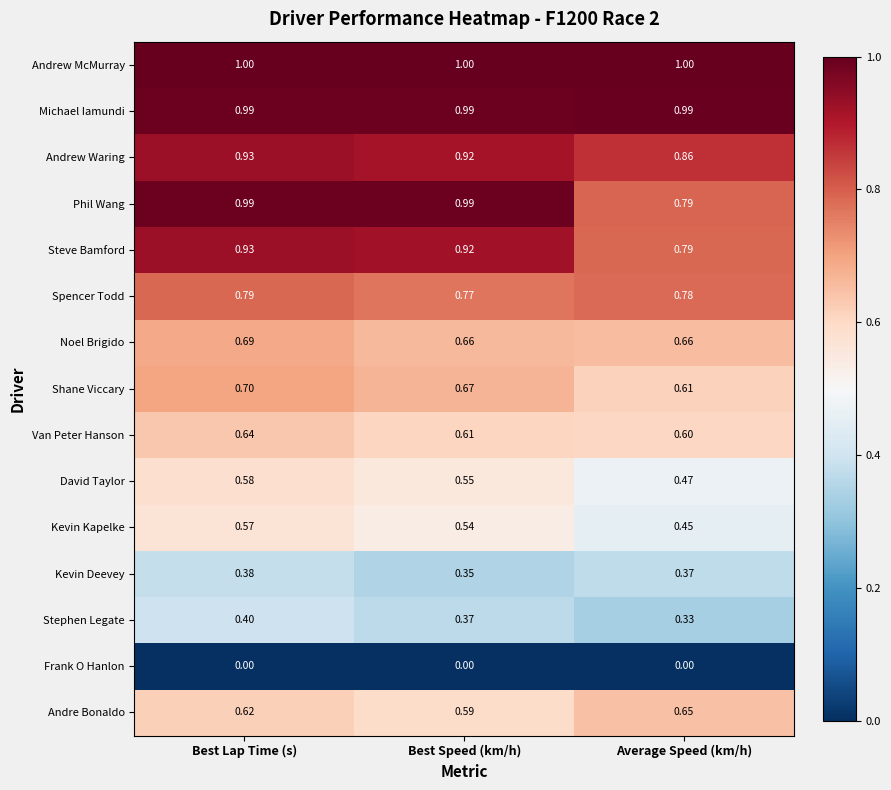

At which label does Steve Bamford reach its minimum?

Average Speed (km/h)